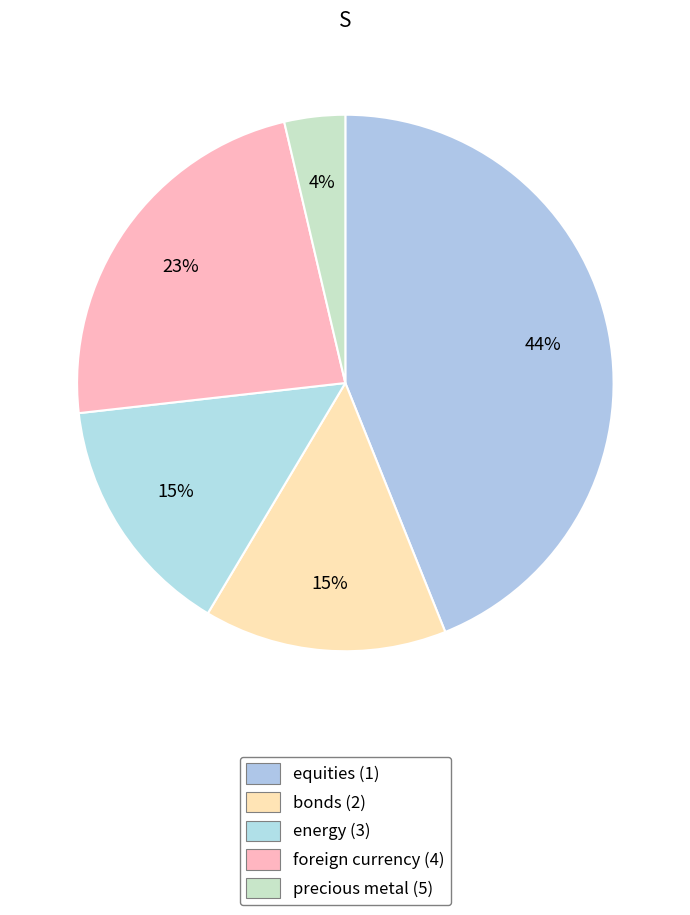

How many slices are in this pie chart?

5